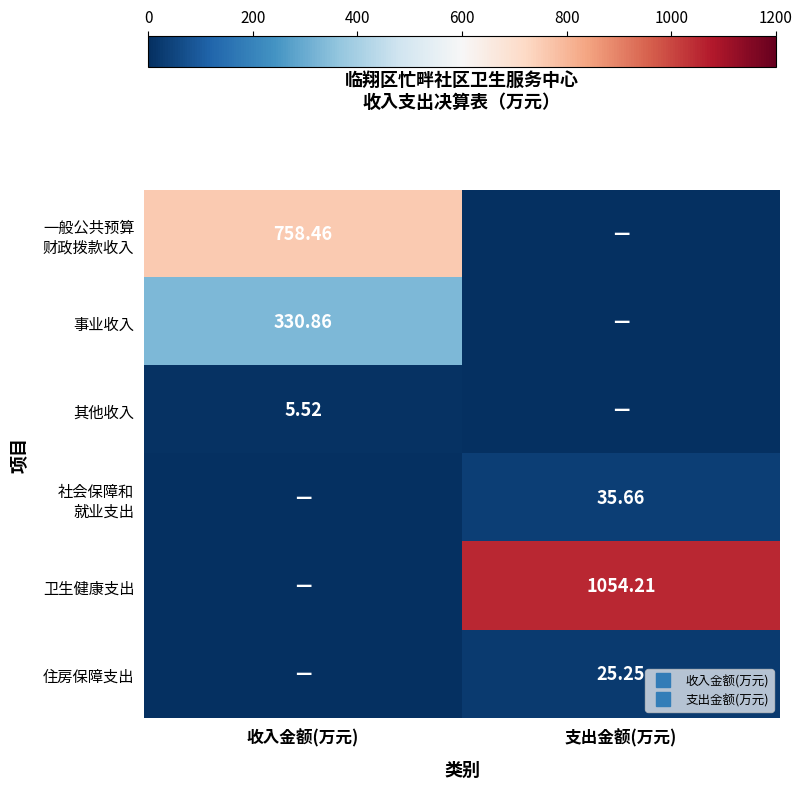

Which series changed the most between 收入金额(万元) and 支出金额(万元)?

卫生健康支出